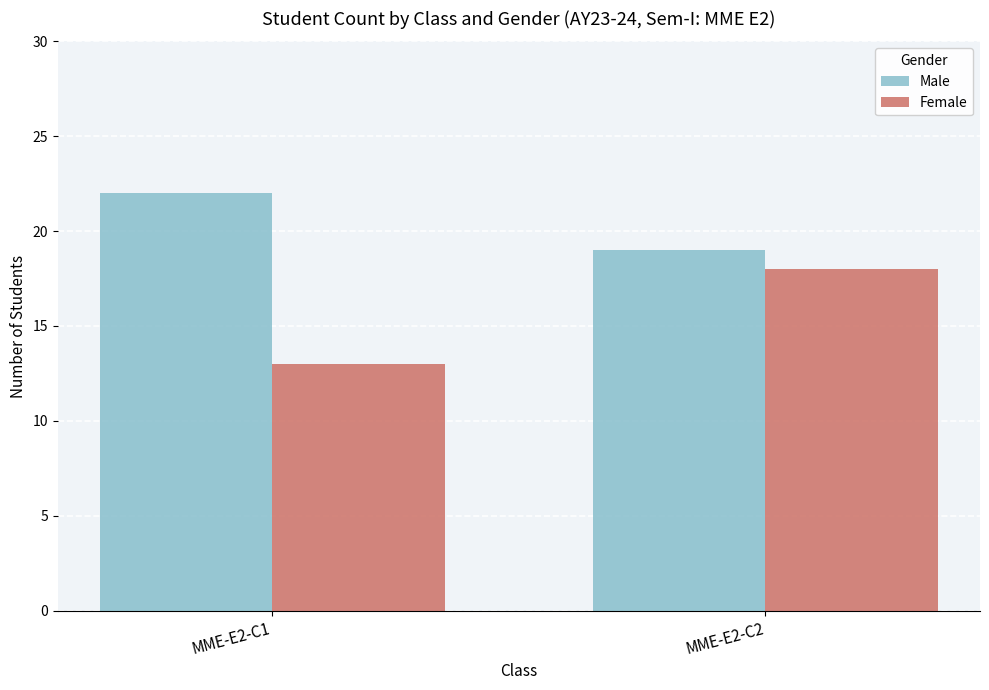

What is the sum of all Male values?

41